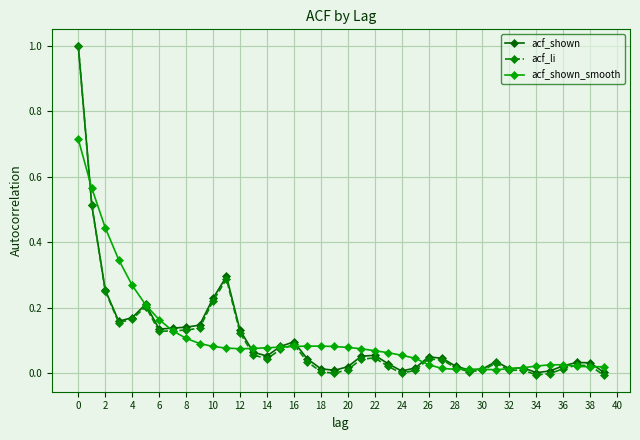

Is this an area chart (filled region under the line)?

No